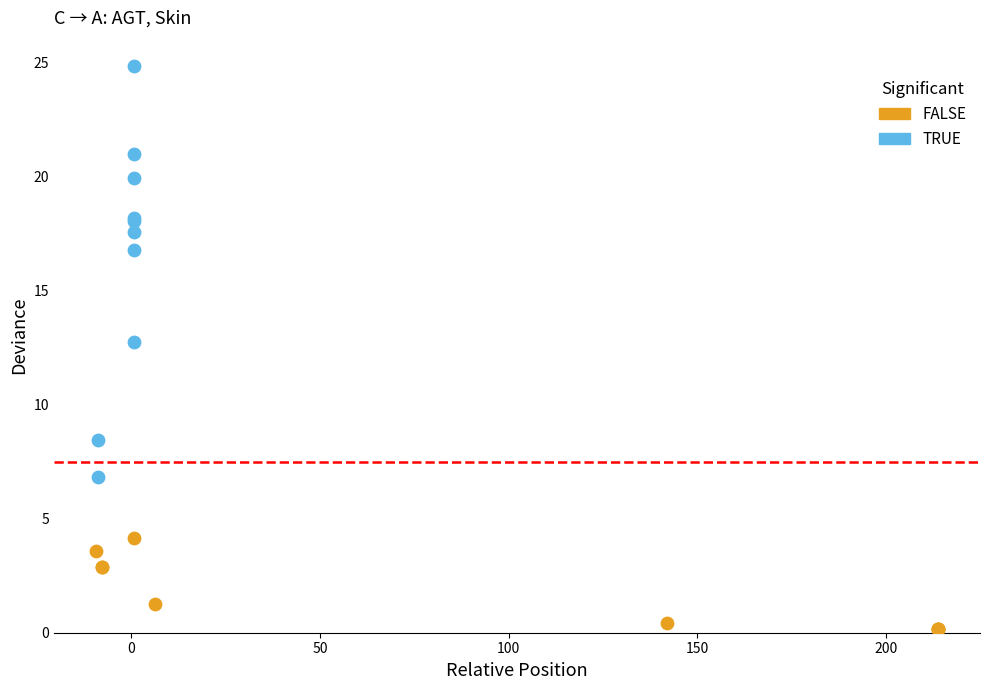

Which series contains the highest Y value?

TRUE